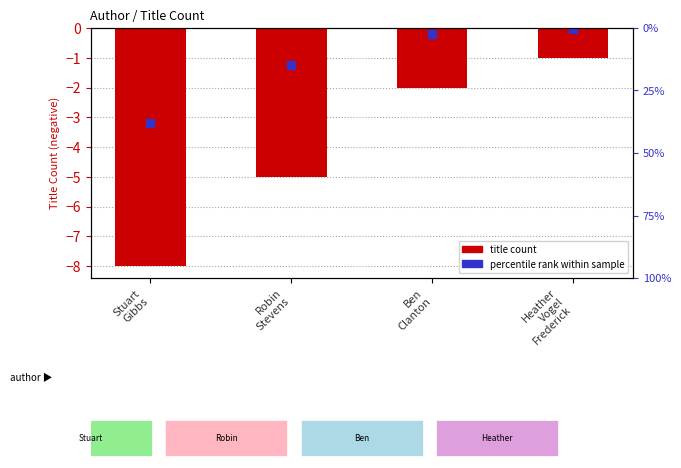

Where does the data first go above -2?

Heather
Vogel
Frederick